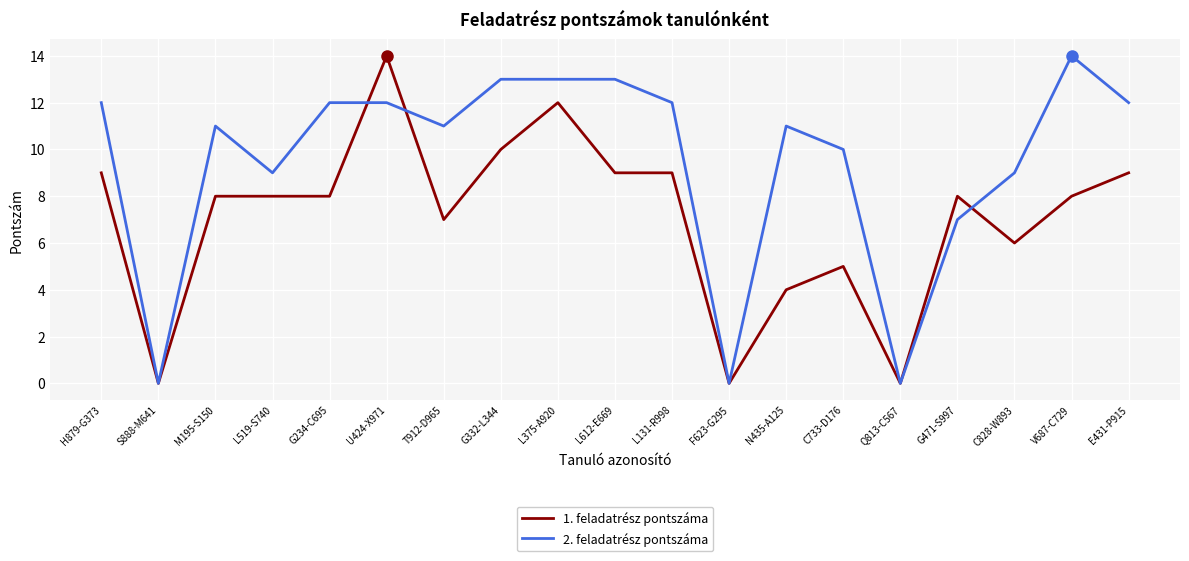

What position from the left is S888-M641?

2